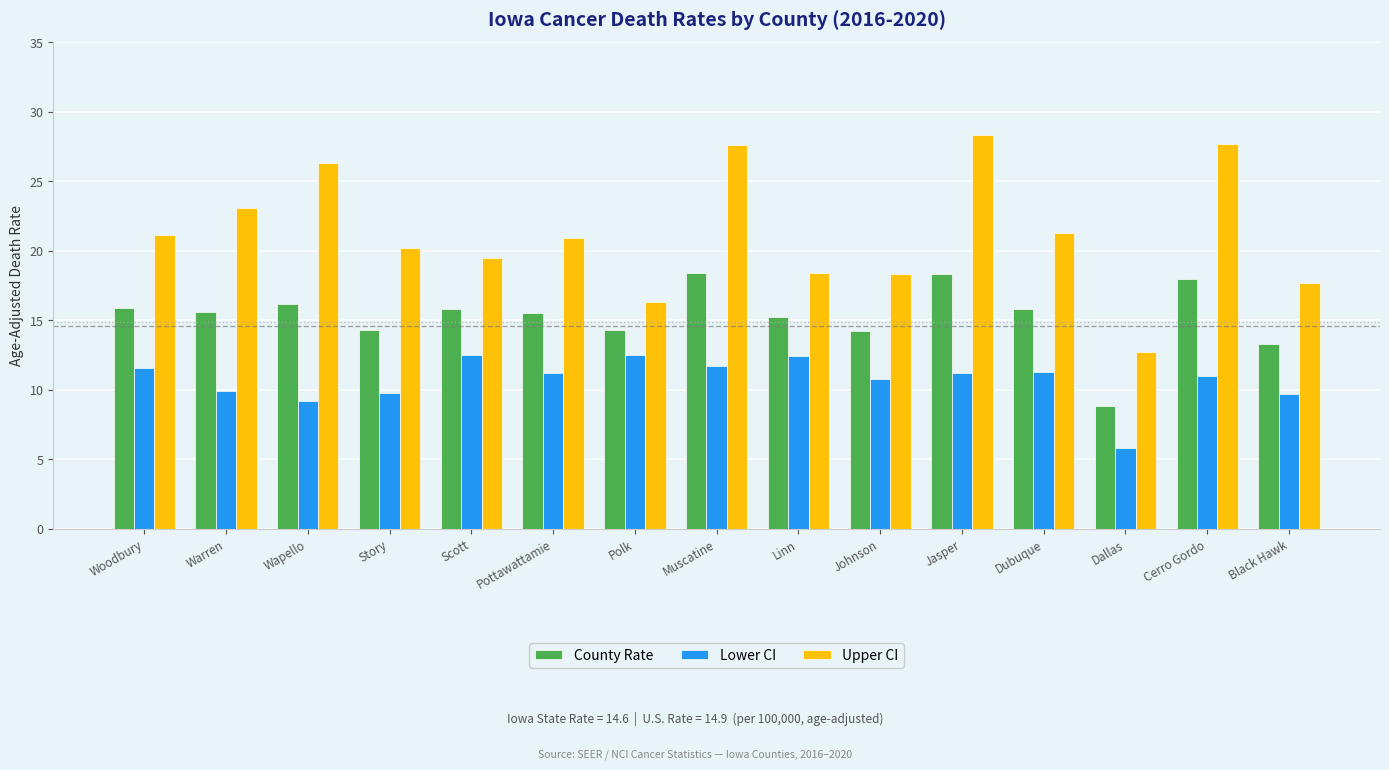

What value does the County Rate series have at Jasper?

18.3